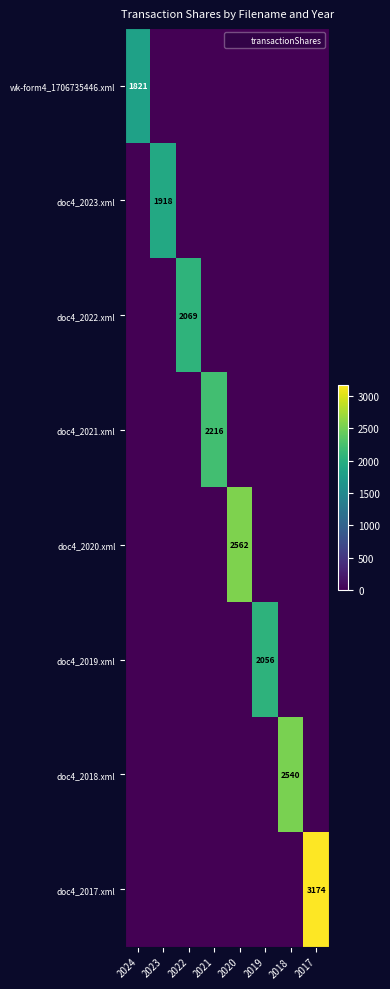

The value of doc4_2022.xml at 2017 is -1413. True or false?

False